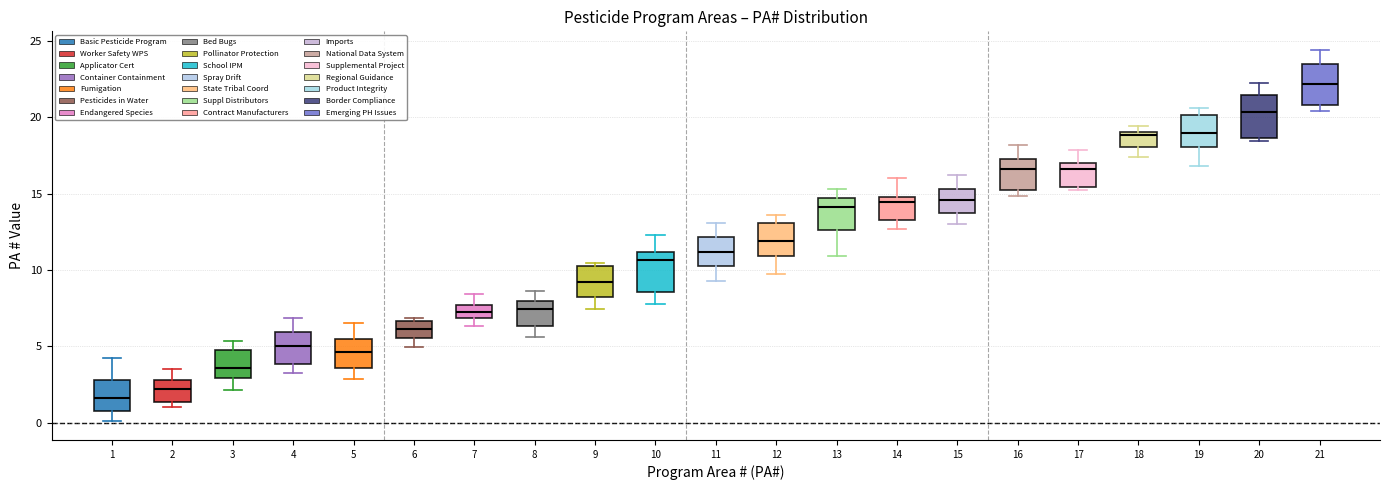

Reading left to right, read every box against the y-axis: the position of its median line, the range the box covers, and the ends of its whiskers. The values are not printed on the chart, so give them approximately, as read against the axis.

1: median 1.5, box 1.0 to 3.0, whiskers 0.0 to 4.0
2: median 2.0, box 1.5 to 3.0, whiskers 1.0 to 3.5
3: median 3.5, box 3.0 to 4.5, whiskers 2.0 to 5.5
4: median 5.0, box 4.0 to 6.0, whiskers 3.0 to 7.0
5: median 4.5, box 3.5 to 5.5, whiskers 3.0 to 6.5
6: median 6.0, box 5.5 to 6.5, whiskers 5.0 to 7.0
7: median 7.0 (inside the box), box 7.0 to 7.5, whiskers 6.5 to 8.5
8: median 7.5, box 6.5 to 8.0, whiskers 5.5 to 8.5
9: median 9.0, box 8.0 to 10.0, whiskers 7.5 to 10.5
10: median 10.5, box 8.5 to 11.0, whiskers 8.0 to 12.5
11: median 11.0, box 10.0 to 12.0, whiskers 9.5 to 13.0
12: median 12.0, box 11.0 to 13.0, whiskers 9.5 to 13.5
13: median 14.0, box 12.5 to 14.5, whiskers 11.0 to 15.5
14: median 14.5, box 13.5 to 15.0, whiskers 12.5 to 16.0
15: median 14.5, box 14.0 to 15.5, whiskers 13.0 to 16.0
16: median 16.5, box 15.0 to 17.5, whiskers 15.0 (just below the box's lower edge) to 18.0
17: median 16.5, box 15.5 to 17.0, whiskers 15.0 to 18.0
18: median 19.0 (just below the box's upper edge), box 18.0 to 19.0, whiskers 17.5 to 19.5
19: median 19.0, box 18.0 to 20.0, whiskers 17.0 to 20.5
20: median 20.5, box 18.5 to 21.5, whiskers 18.5 (just below the box's lower edge) to 22.0
21: median 22.0, box 21.0 to 23.5, whiskers 20.5 to 24.5